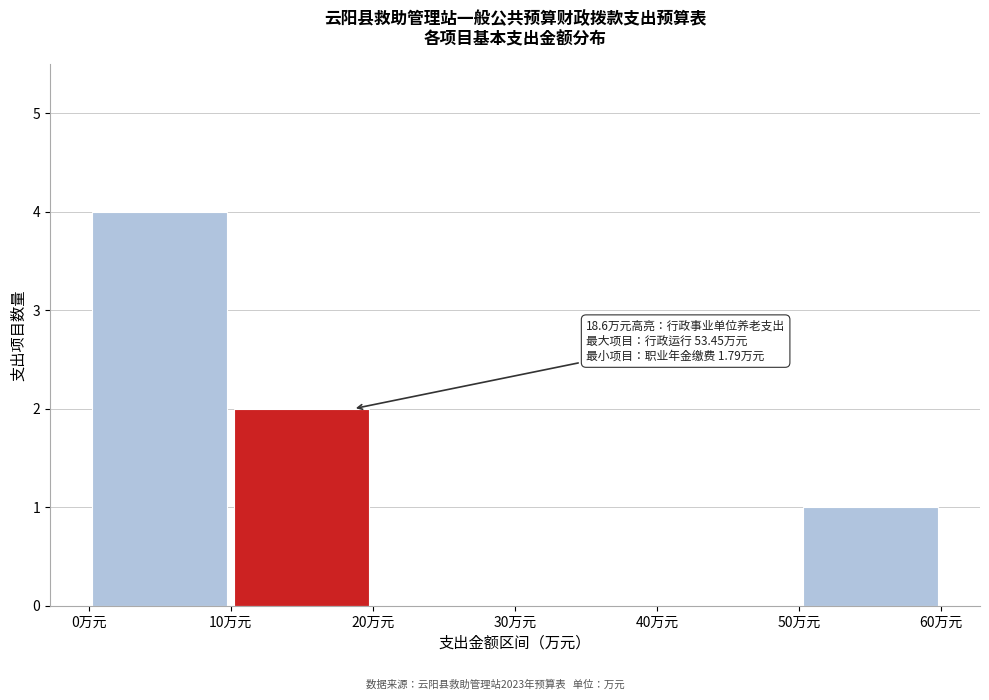

Over which range of the x-axis is the bar tallest?

0 to 10